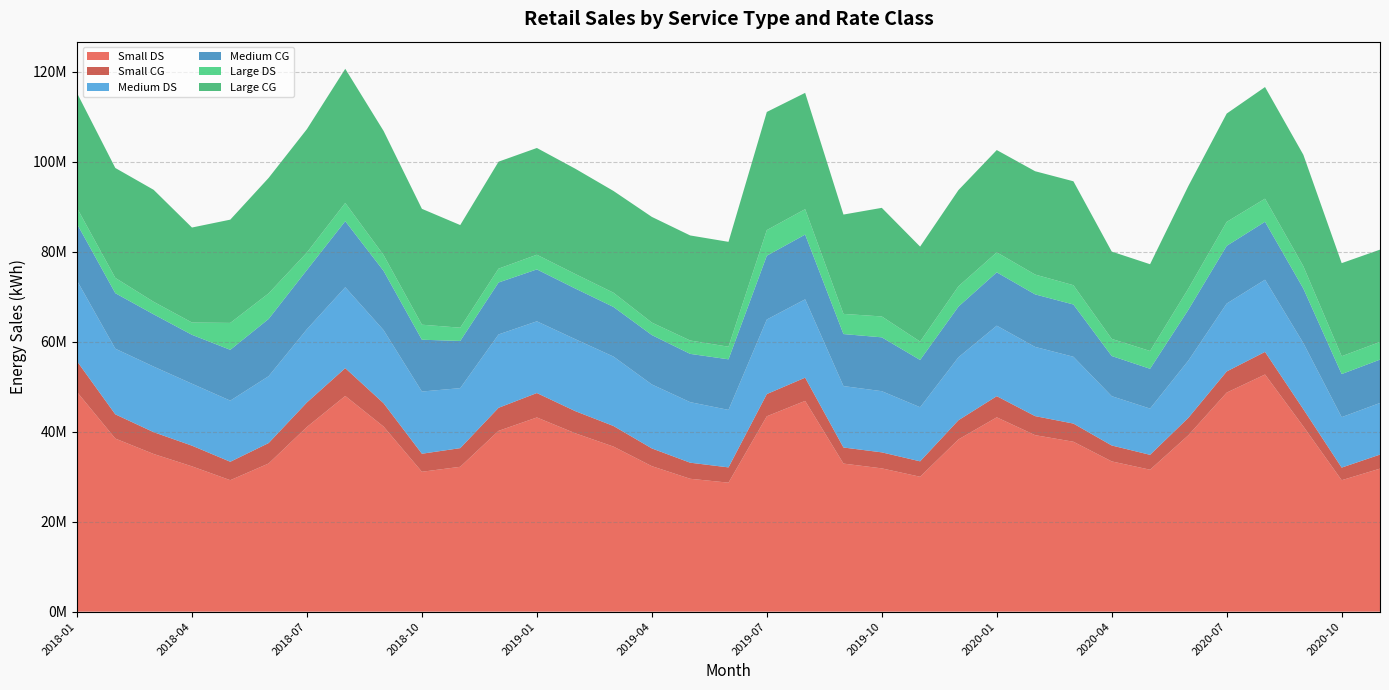

Reading left to right, extract all data points from this chart.

Small DS: 2018-01=48807825	2018-02=38456520	2018-03=35032736	2018-04=32284201	2018-05=29208802	2018-06=32917482	2018-07=41032931	2018-08=47925531	2018-09=41118973	2018-10=31079971	2018-11=32182968	2018-12=40169268	2019-01=43145496	2019-02=39637517	2019-03=36669371	2019-04=32324067	2019-05=29524298	2019-06=28658149	2019-07=43405362	2019-08=46825850	2019-09=32898953	2019-10=31834687	2019-11=29974036	2019-12=38265428	2020-01=43176926	2020-02=39213737	2020-03=37752148	2020-04=33380540	2020-05=31536882	2020-06=39195982	2020-07=48667970	2020-08=52690677	2020-09=41149155	2020-10=29204402	2020-11=31776697
Small CG: 2018-01=6833304	2018-02=5382180	2018-03=4844101	2018-04=4595610	2018-05=4095416	2018-06=4541851	2018-07=5453360	2018-08=6179566	2018-09=5185395	2018-10=4007879	2018-11=4147344	2018-12=5124133	2019-01=5427643	2019-02=4922020	2019-03=4578703	2019-04=3943840	2019-05=3571623	2019-06=3396151	2019-07=4938674	2019-08=5163508	2019-09=3572695	2019-10=3559515	2019-11=3425923	2019-12=4265592	2020-01=4700736	2020-02=4233583	2020-03=4036246	2020-04=3539194	2020-05=3308273	2020-06=3878229	2020-07=4703510	2020-08=5025157	2020-09=3830566	2020-10=2804991	2020-11=3120292
Medium DS: 2018-01=17910332	2018-02=14585990	2018-03=14572827	2018-04=13763087	2018-05=13580086	2018-06=14854400	2018-07=16274045	2018-08=17975108	2018-09=16247356	2018-10=13820601	2018-11=13331441	2018-12=16298060	2019-01=15933704	2019-02=15986343	2019-03=15420955	2019-04=14211620	2019-05=13453480	2019-06=12770335	2019-07=16562626	2019-08=17405302	2019-09=13647544	2019-10=13590449	2019-11=12018627	2019-12=13987291	2020-01=15663386	2020-02=15374360	2020-03=14844694	2020-04=10953101	2020-05=10272051	2020-06=12715200	2020-07=15080175	2020-08=16036191	2020-09=14685556	2020-10=11206213	2020-11=11464765
Medium CG: 2018-01=12613647	2018-02=12332251	2018-03=11609137	2018-04=10864475	2018-05=11293492	2018-06=12715991	2018-07=13154258	2018-08=14673739	2018-09=13157497	2018-10=11509230	2018-11=10484467	2018-12=11540898	2019-01=11533169	2019-02=11254309	2019-03=11026241	2019-04=10976991	2019-05=10724370	2019-06=11238653	2019-07=14179446	2019-08=14384844	2019-09=11556801	2019-10=11964184	2019-11=10506102	2019-12=11259334	2020-01=11852281	2020-02=11673781	2020-03=11611321	2020-04=8928073	2020-05=8845536	2020-06=11289883	2020-07=12826547	2020-08=12870841	2020-09=12121932	2020-10=9573570	2020-11=9637958
Large DS: 2018-01=3525981	2018-02=3395595	2018-03=2783971	2018-04=2731542	2018-05=5976741	2018-06=5684494	2018-07=3886851	2018-08=4058548	2018-09=3515701	2018-10=3338482	2018-11=2943944	2018-12=3074918	2019-01=3260630	2019-02=3230036	2019-03=3158332	2019-04=2768899	2019-05=2970627	2019-06=2800705	2019-07=5688878	2019-08=5649659	2019-09=4479404	2019-10=4640052	2019-11=4078021	2019-12=4508514	2020-01=4440278	2020-02=4403588	2020-03=4287872	2020-04=3802540	2020-05=3954004	2020-06=4705564	2020-07=5320053	2020-08=5133022	2020-09=4958988	2020-10=3959902	2020-11=3923812
Large CG: 2018-01=25537642	2018-02=24420962	2018-03=24880090	2018-04=21105904	2018-05=22942541	2018-06=25653498	2018-07=27411605	2018-08=29795642	2018-09=27580167	2018-10=25741820	2018-11=22801718	2018-12=23769363	2019-01=23718679	2019-02=23390010	2019-03=22608850	2019-04=23482128	2019-05=23341009	2019-06=23300454	2019-07=26248180	2019-08=25837446	2019-09=22070691	2019-10=24128945	2019-11=21103905	2019-12=21374546	2020-01=22722698	2020-02=22956780	2020-03=23087184	2020-04=19396839	2020-05=19276377	2020-06=22795270	2020-07=24066683	2020-08=24802949	2020-09=24763811	2020-10=20682774	2020-11=20508686